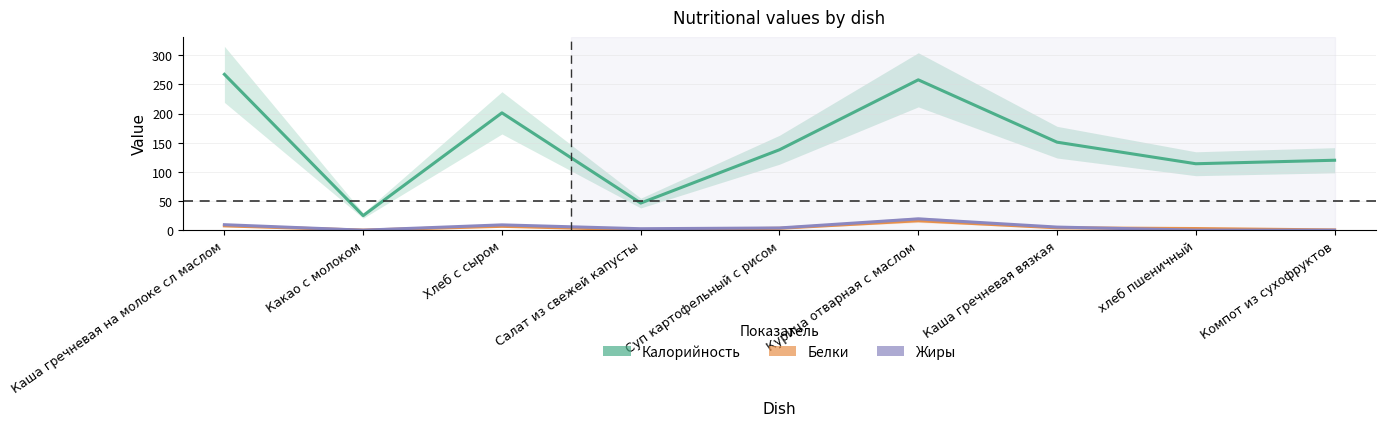

Is the value of Белки at хлеб пшеничный greater than the value of Жиры at Хлеб с сыром?

No